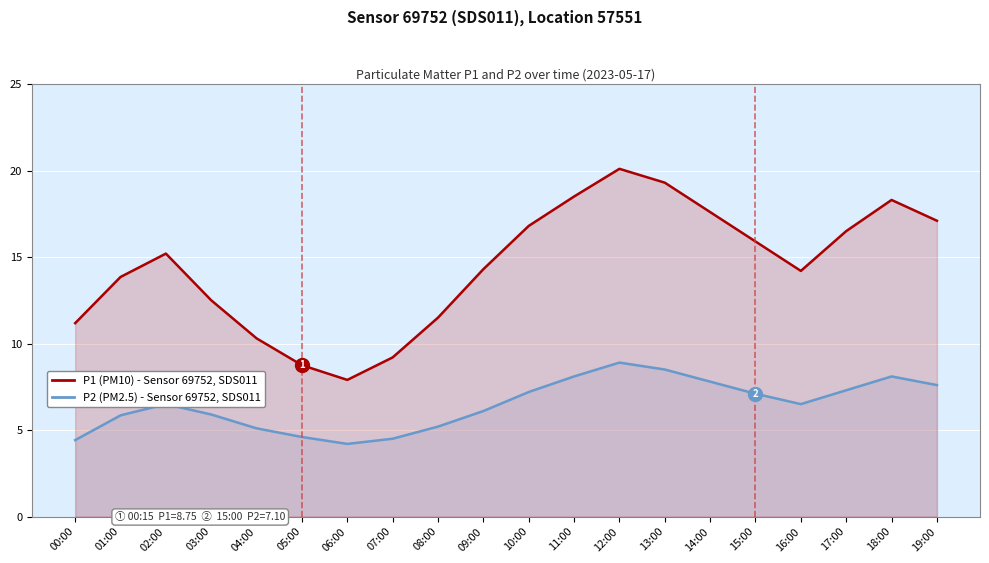

Reading left to right, what are all the values shown in this chart?

P1 (PM10): 00:00=11.2	01:00=13.8	02:00=15.2	03:00=12.5	04:00=10.3	05:00=8.8	06:00=7.9	07:00=9.2	08:00=11.5	09:00=14.3	10:00=16.8	11:00=18.5	12:00=20.1	13:00=19.3	14:00=17.6	15:00=15.9	16:00=14.2	17:00=16.5	18:00=18.3	19:00=17.1
P2 (PM2.5): 00:00=4.4	01:00=5.8	02:00=6.5	03:00=5.9	04:00=5.1	05:00=4.6	06:00=4.2	07:00=4.5	08:00=5.2	09:00=6.1	10:00=7.2	11:00=8.1	12:00=8.9	13:00=8.5	14:00=7.8	15:00=7.1	16:00=6.5	17:00=7.3	18:00=8.1	19:00=7.6